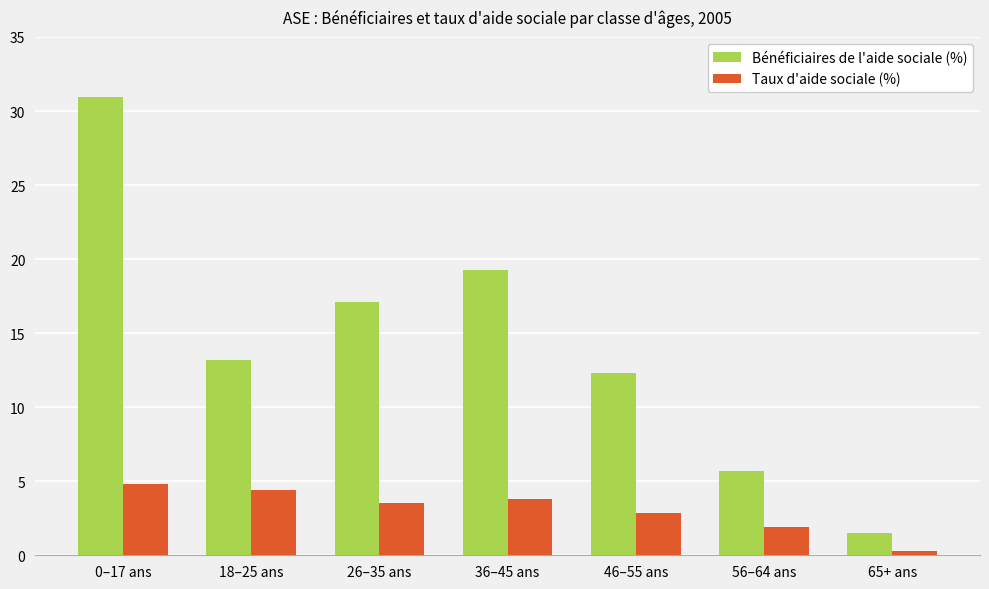

Are the bars grouped side by side (vs. stacked)?

Yes